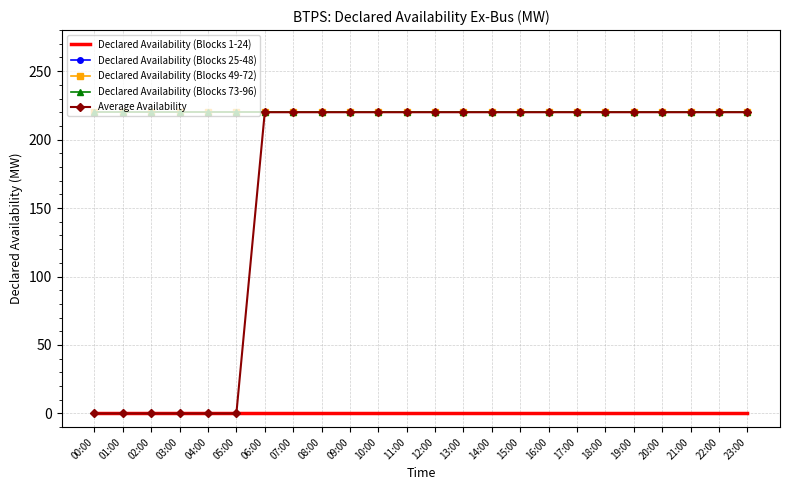

What is the value of the Declared Availability (Blocks 25-48) point at the 9th from the left?

220